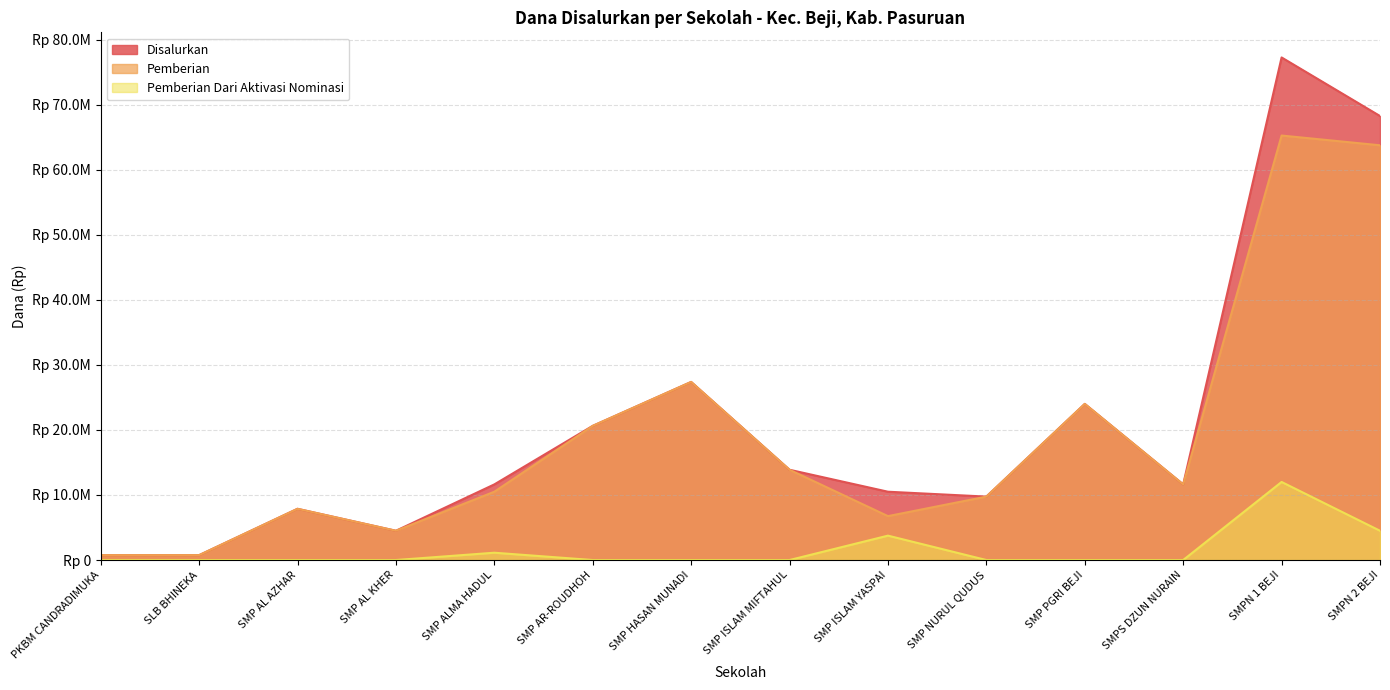

What is the value of the Disalurkan point at the 3rd from the left?

7875000